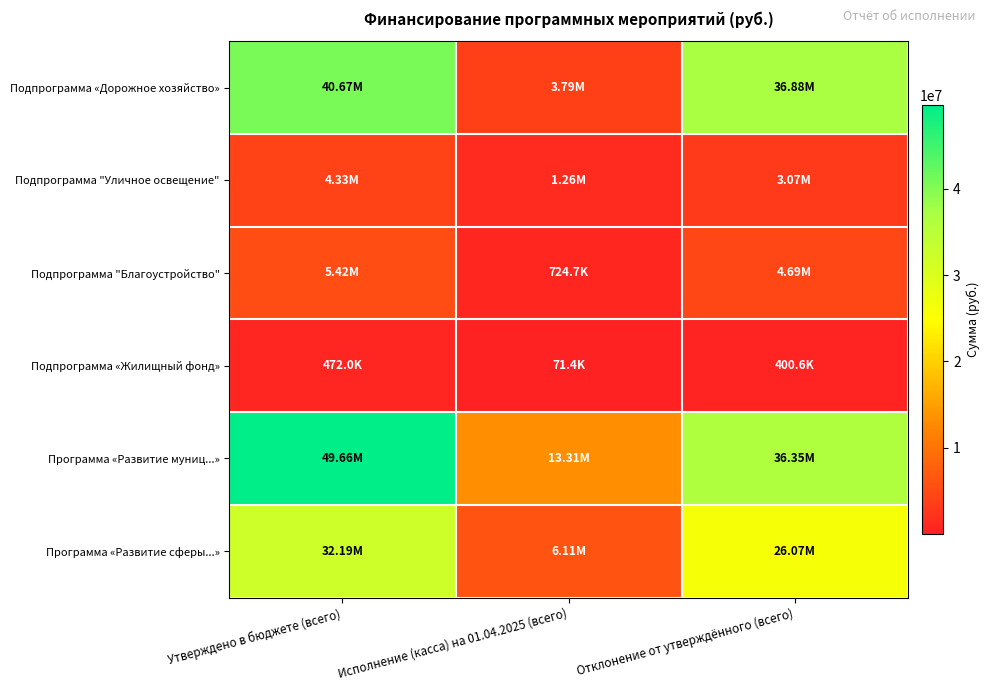

Which series changed the most between Исполнение (касса) на 01.04.2025 (всего) and Отклонение от утверждённого (всего)?

Подпрограмма «Дорожное хозяйство»